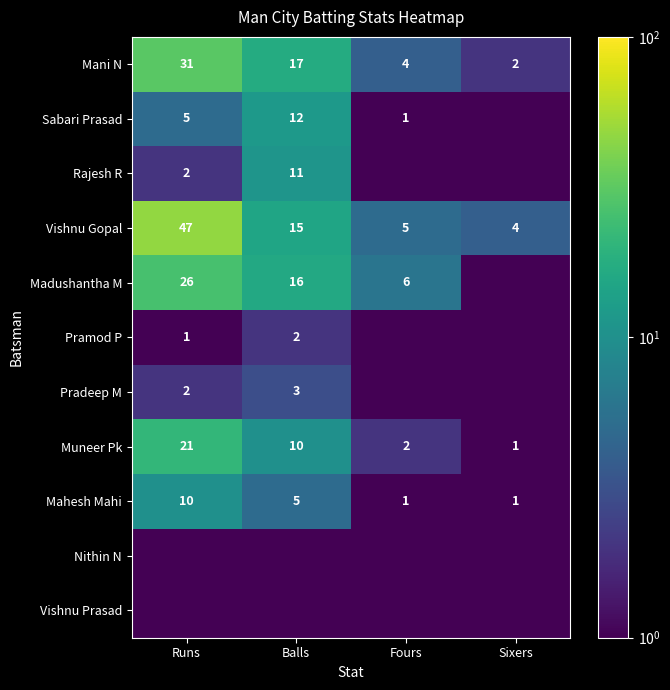

Which label corresponds to the largest value in the chart?

Runs